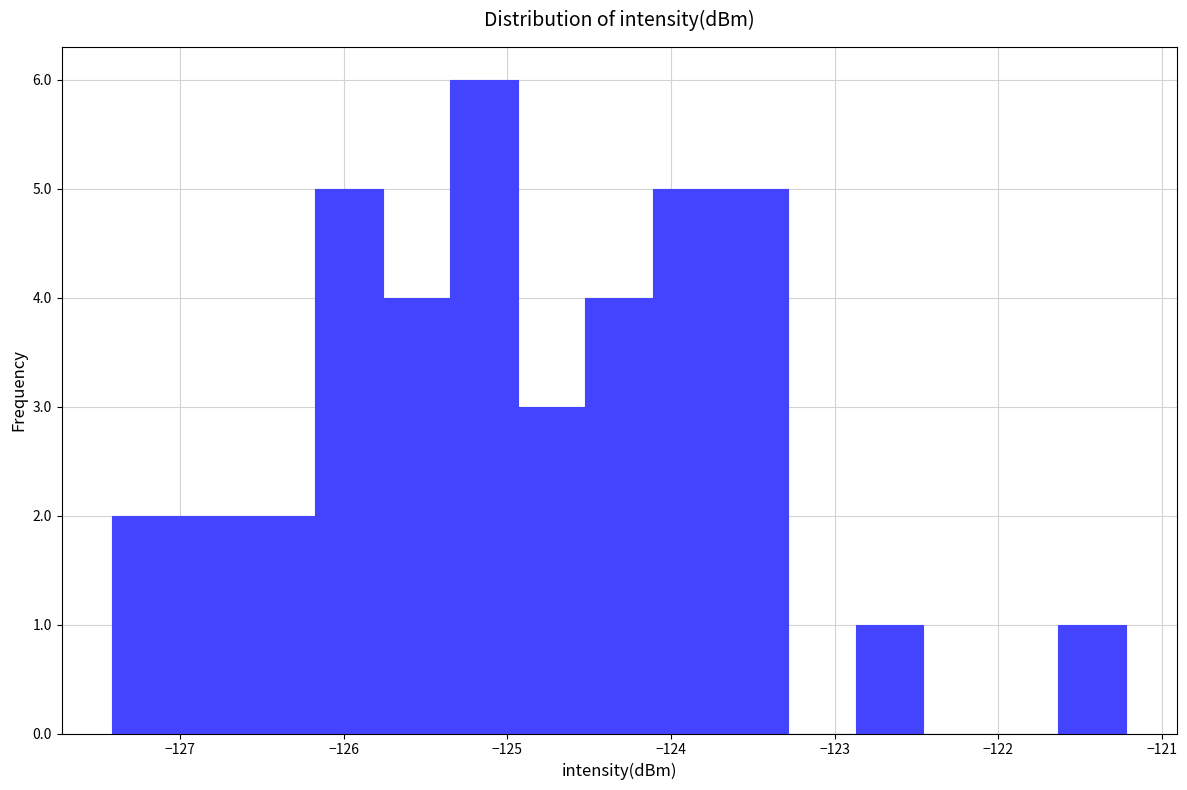

What is the height of the bar covering -124.9 to -124.5 on the x-axis? Neither the bar edges nor the heights are printed on the chart, so give them approximately, as read against the axes.

3